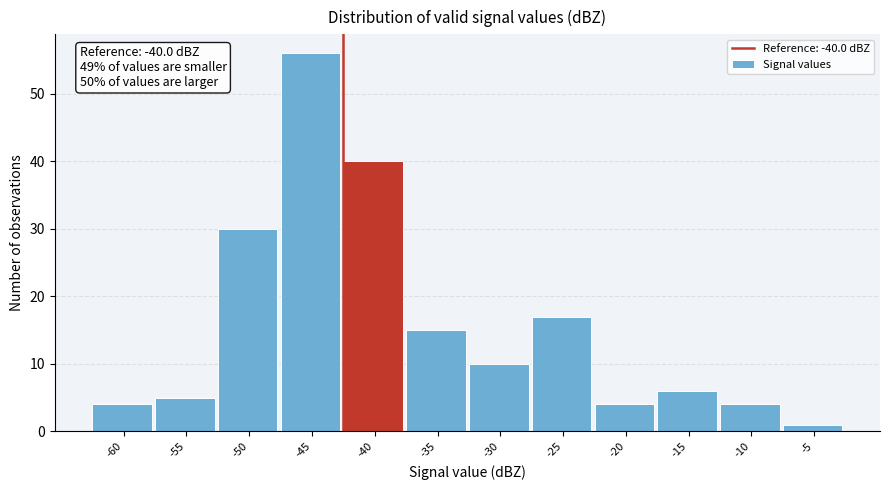

Reading left to right, extract all data points from this chart.

-60=4	-55=5	-50=30	-45=56	-40=40	-35=15	-30=10	-25=17	-20=4	-15=6	-10=4	-5=1